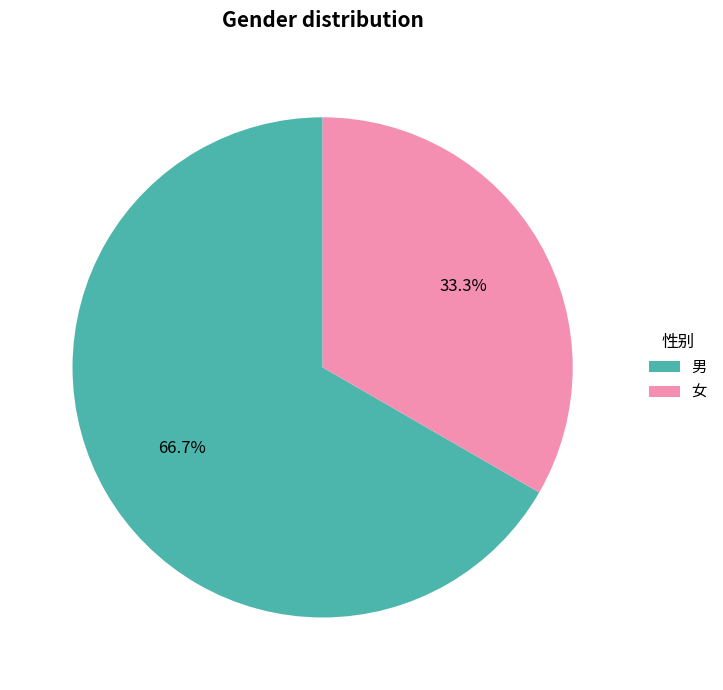

What percentage is the 男 slice, to the nearest percent?

67%